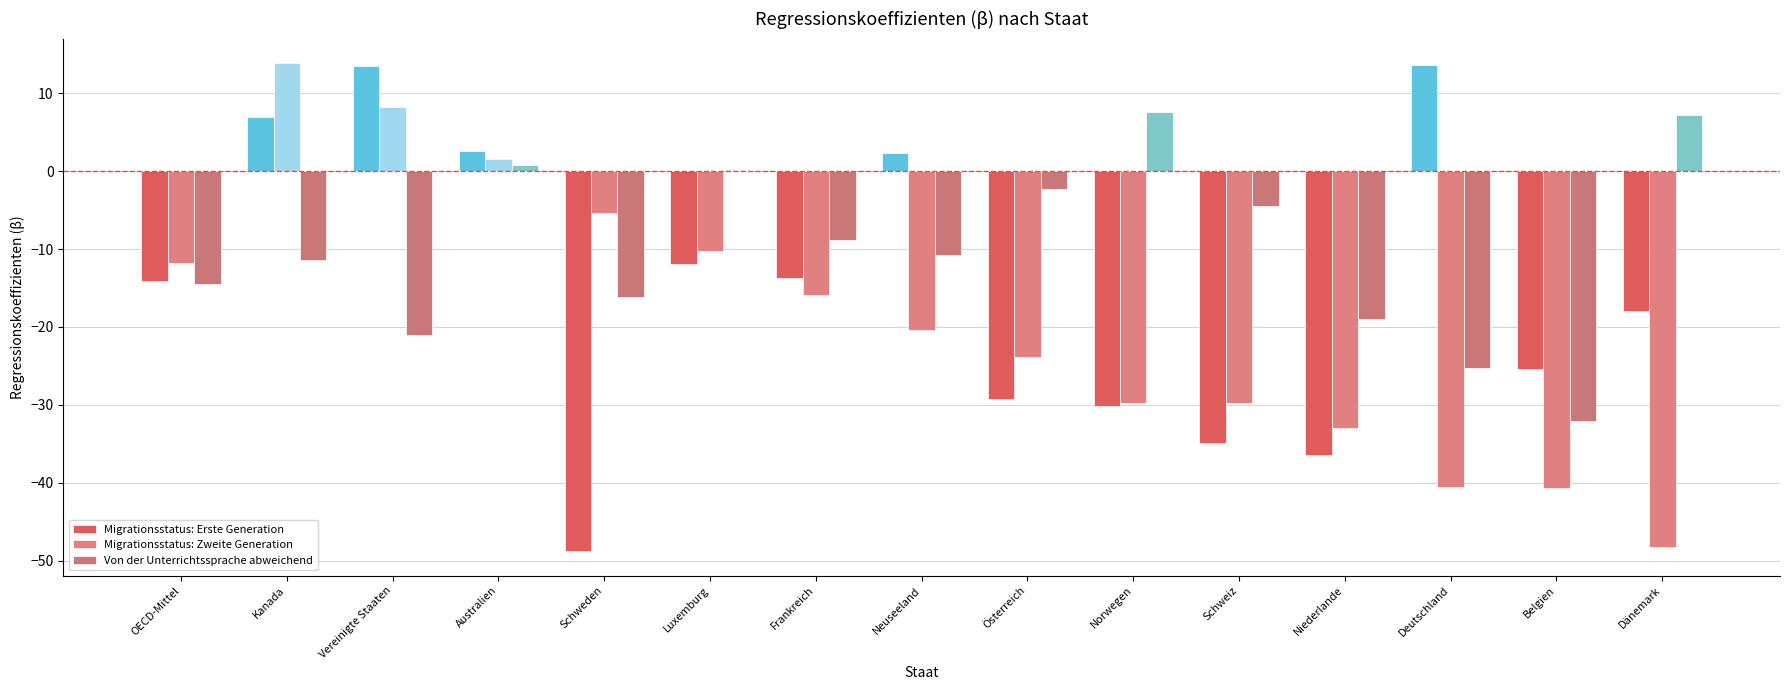

Is it true that Migrationsstatus: Erste Generation equals -4.6 at Frankreich?

False